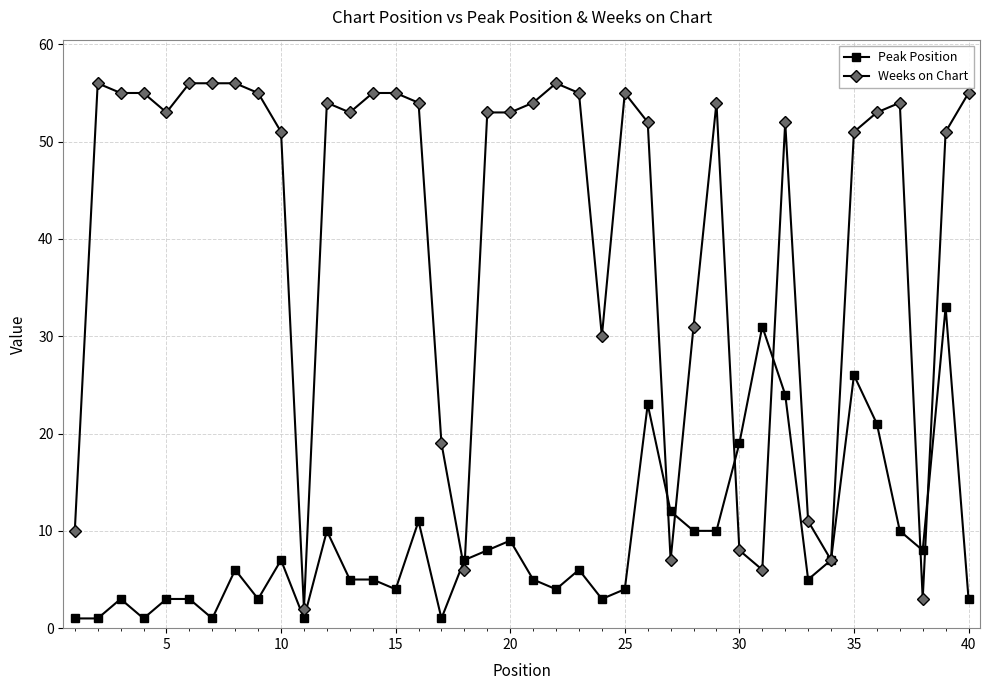

Which series has the widest spread of values?

Weeks on Chart